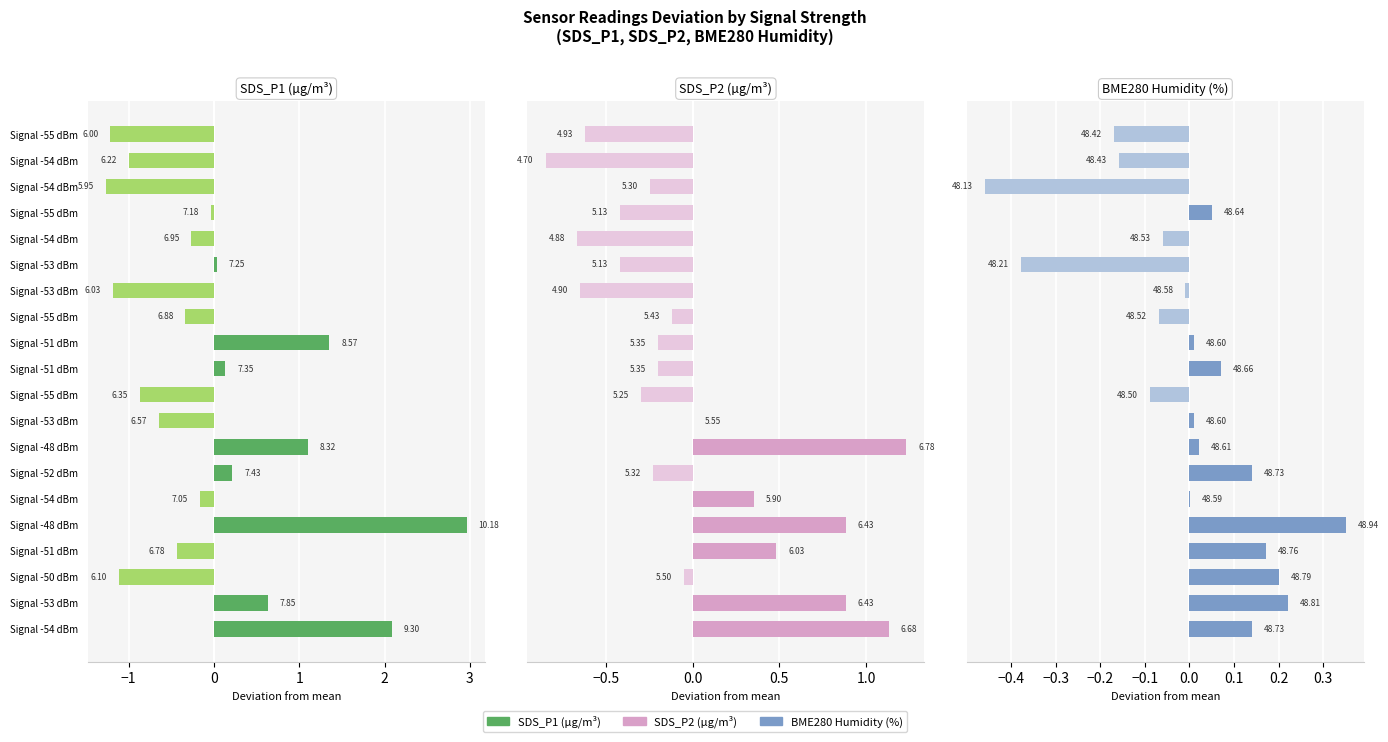

How many data points in SDS_P2 are above 0?

7